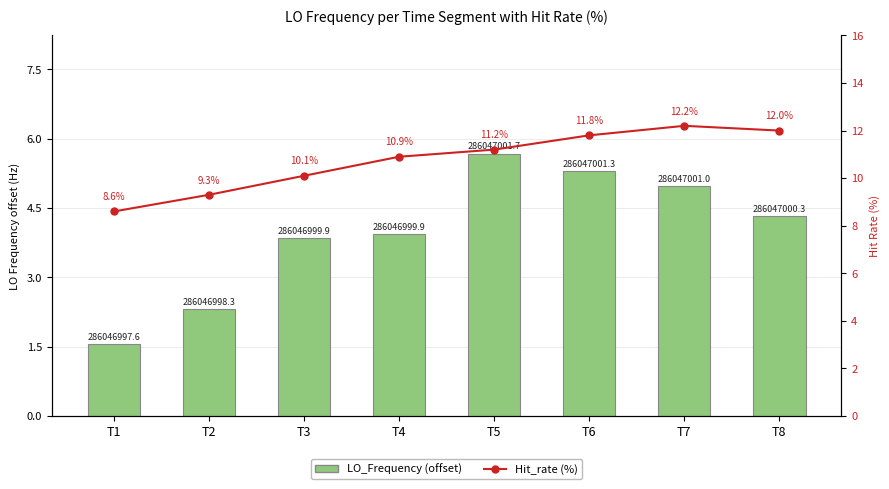

True or false: LO_Frequency (offset from base) has a value of 1.2 at T7.

False